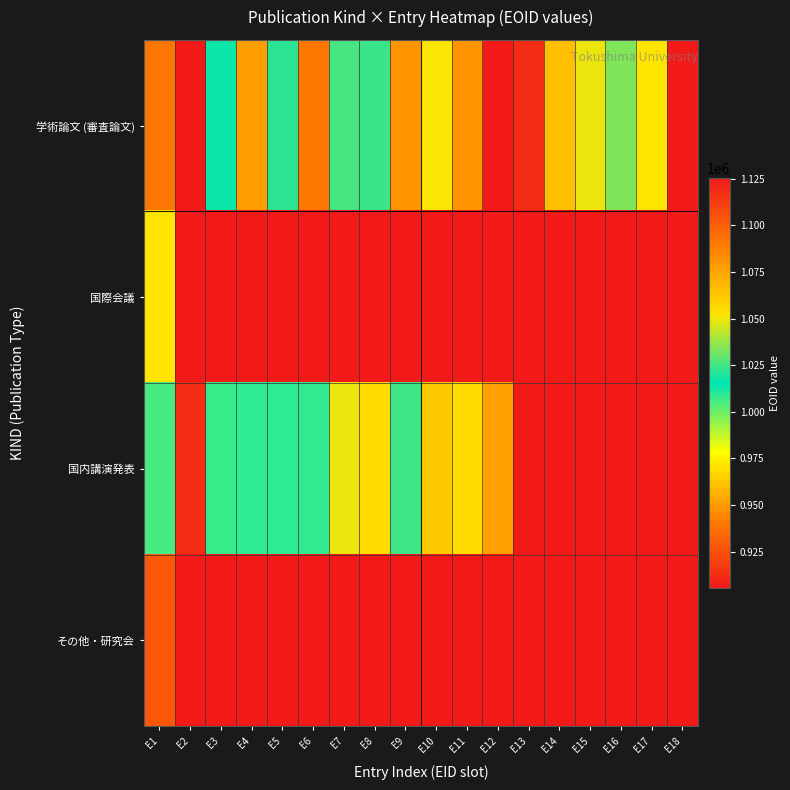

List the series in order of their peak value, highest first.

学術論文 (審査論文), 国内講演発表, その他・研究会, 国際会議